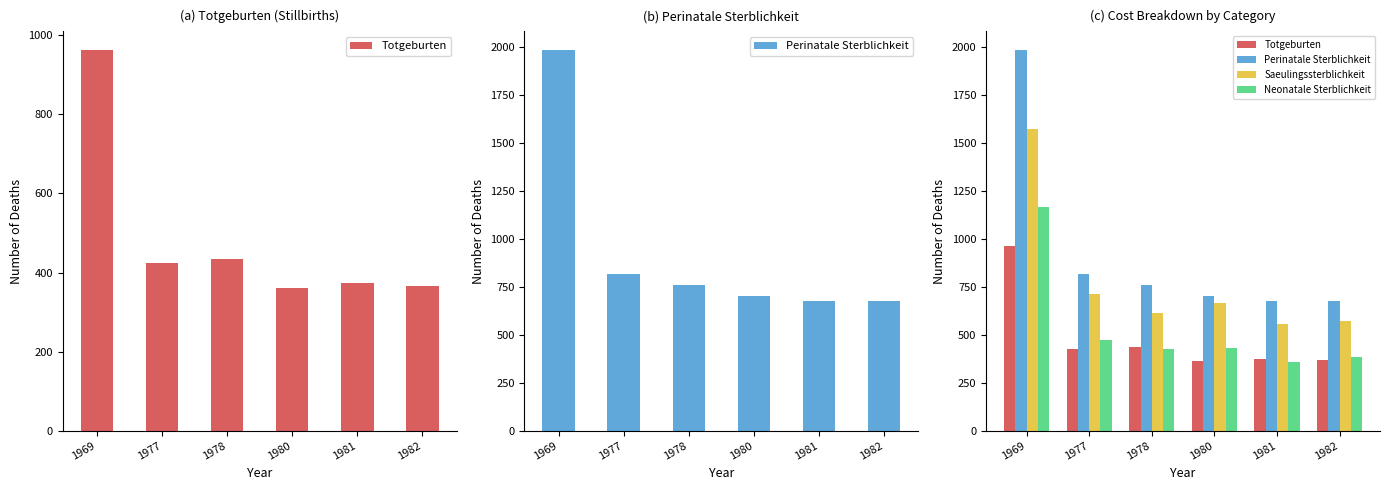

The Saeulingssterblichkeit series shows 307 at 1982. True or false?

False